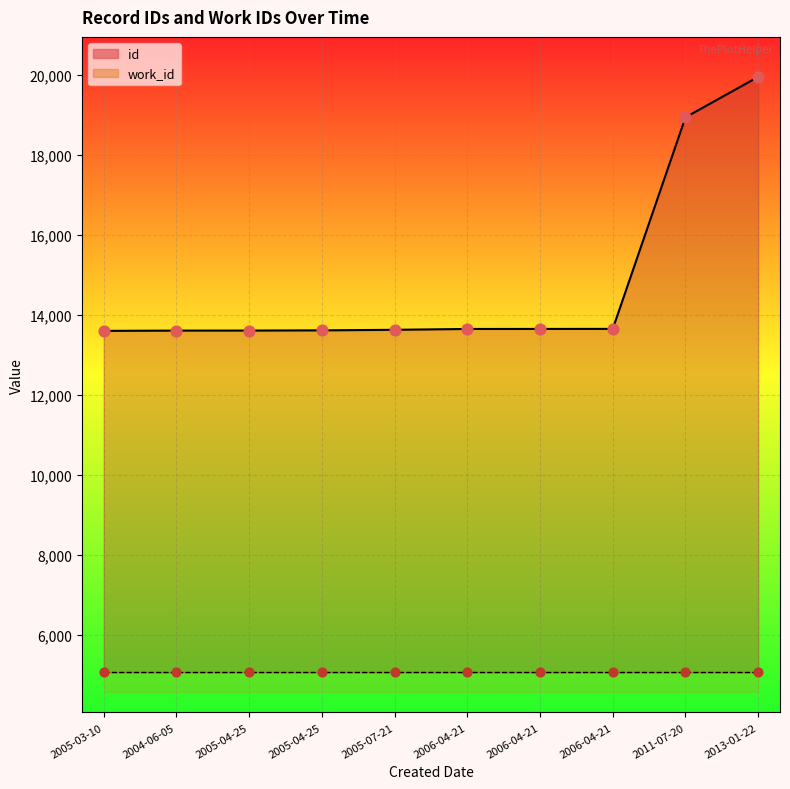

Which series has the widest spread of Y values?

id (line)